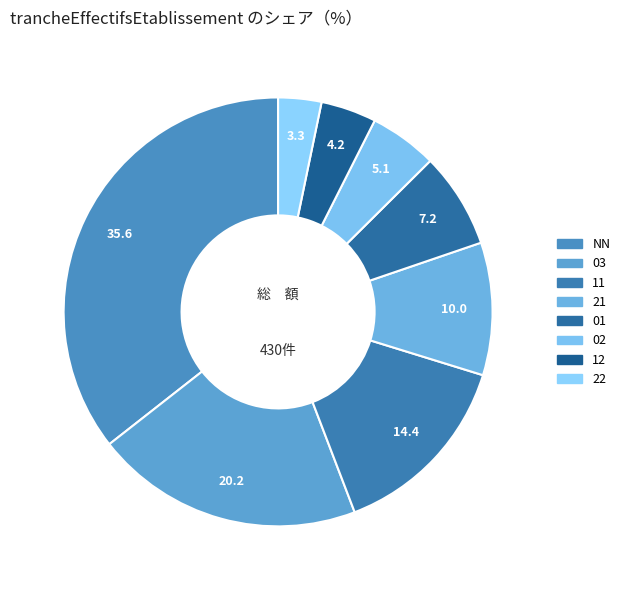

Which has a higher value, 12 or 03?

03